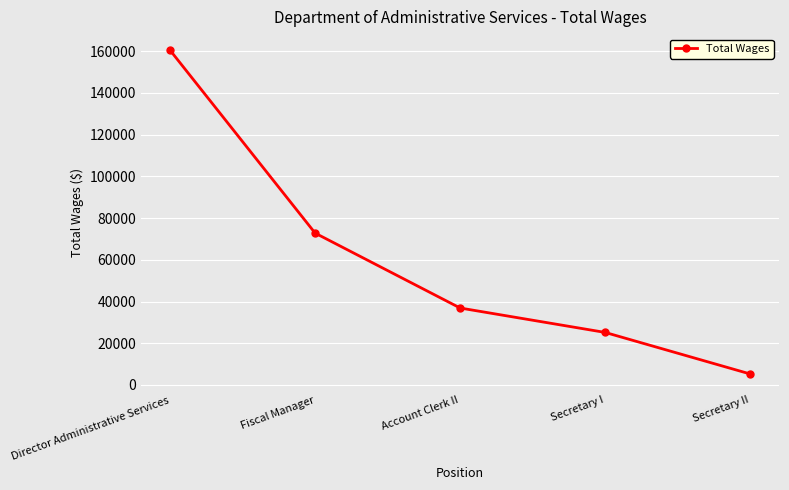

List the labels in order of value, largest first.

Director Administrative Services, Fiscal Manager, Account Clerk II, Secretary I, Secretary II